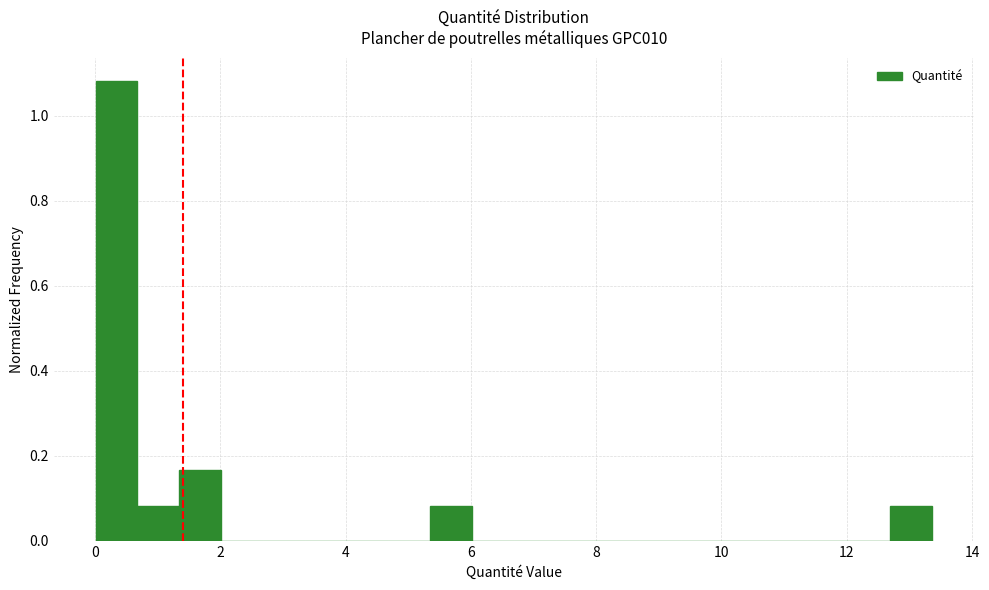

Read against the x-axis, roughly where is the centre of the tallest bar?

0.4